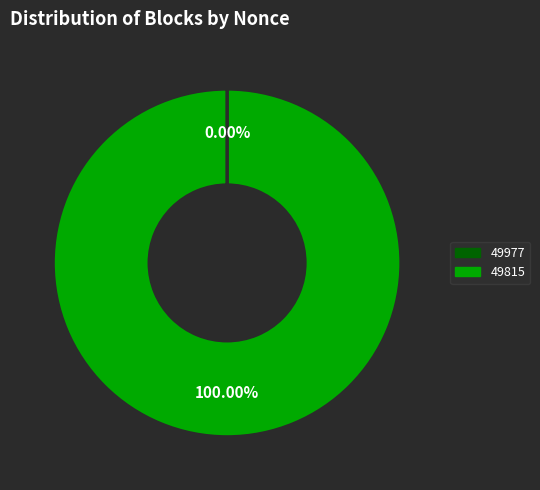

Is it true that 49815 is 100% of the pie?

True